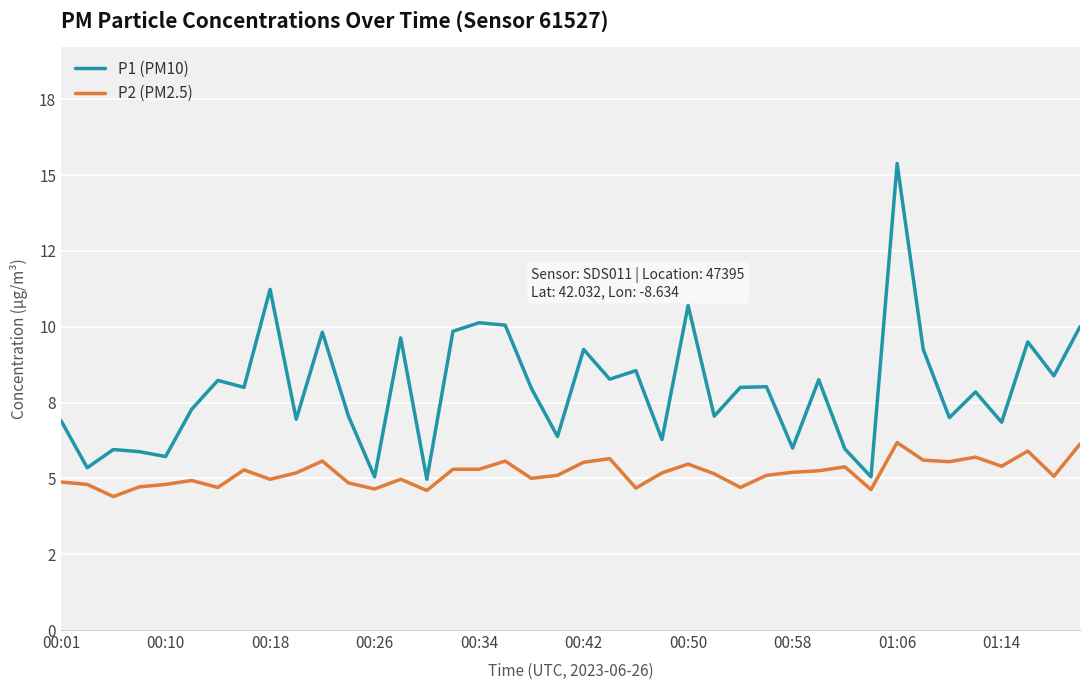

At how many categories does at least one series exceed 12?

1